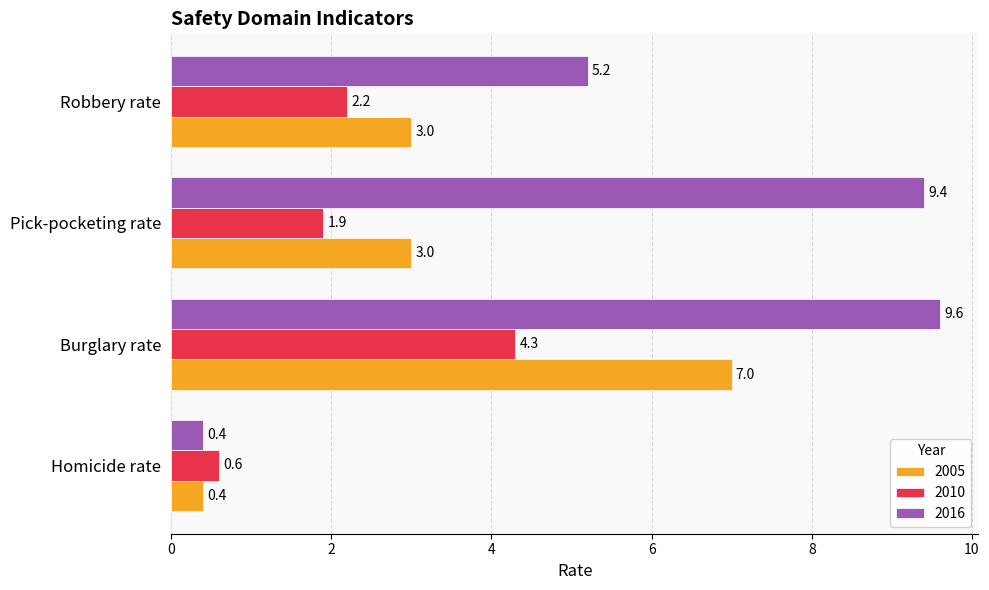

Is the value of 2005 at Pick-pocketing rate greater than the value of 2010 at Burglary rate?

No